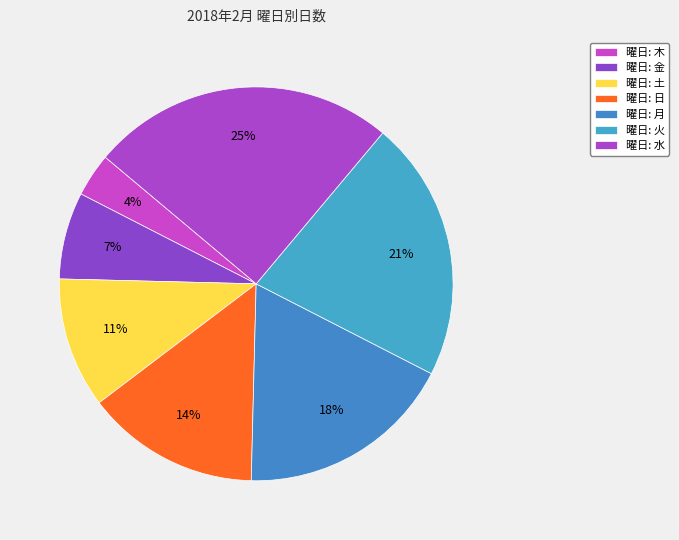

Count the number of slices in the pie.

7